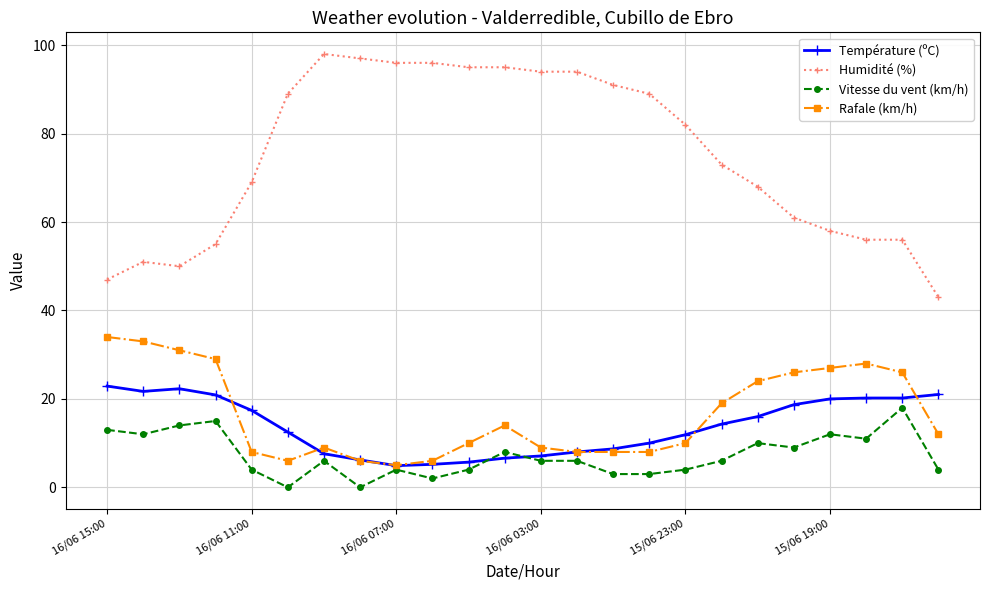

What is the difference between the second highest and minimum values in the Humidité (%) series?

54.0